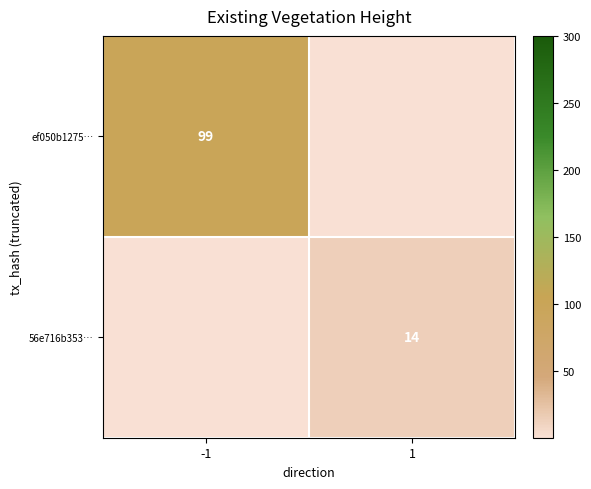

The ef050b1275… series shows 99 at -1. True or false?

True